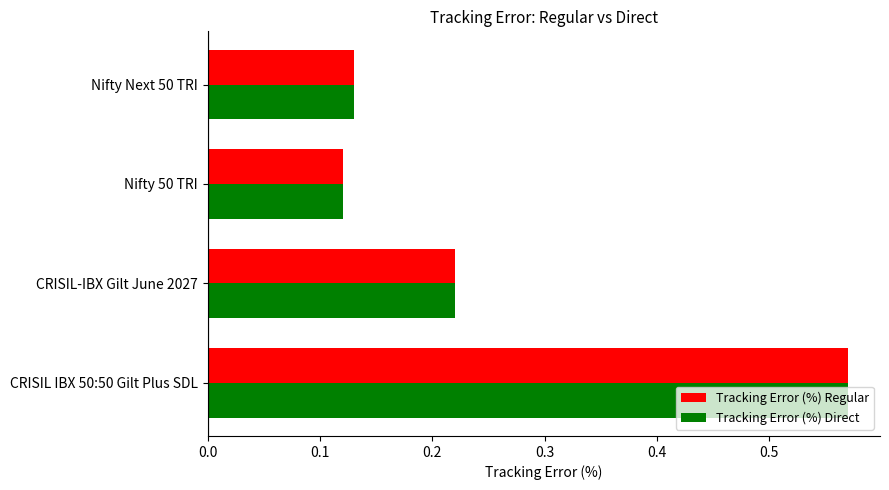

At which category is the sum across all series the highest?

CRISIL IBX 50:50 Gilt Plus SDL